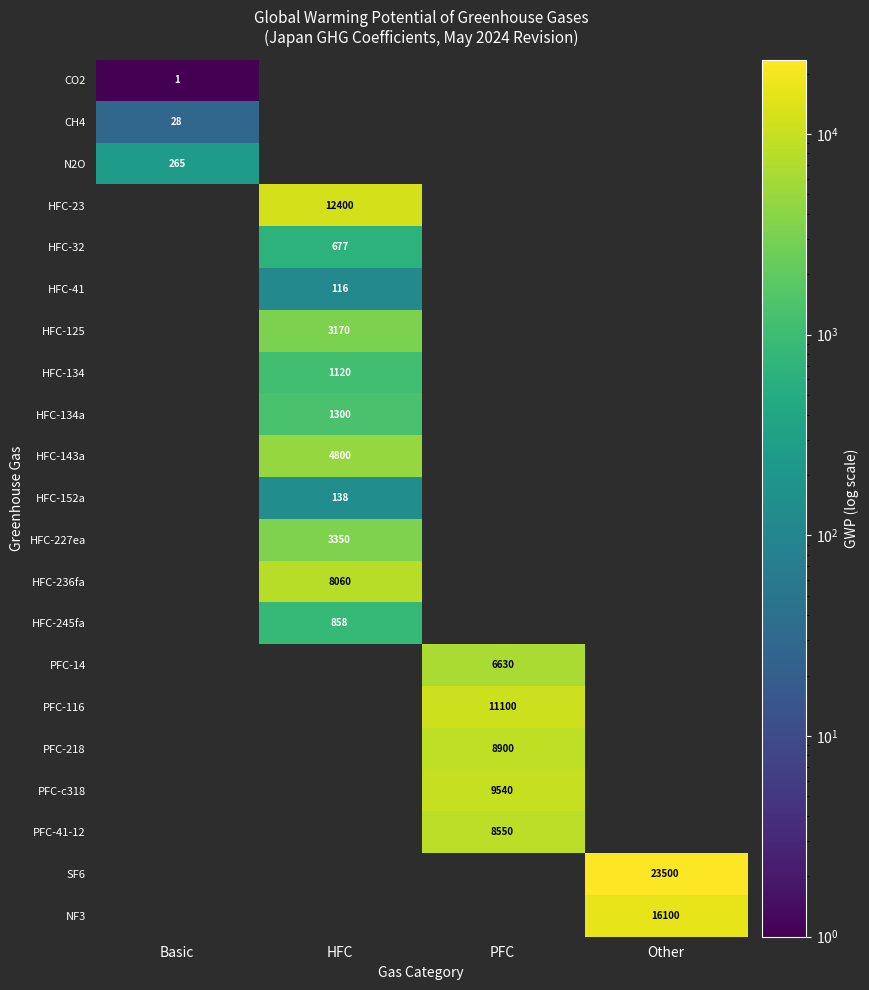

Which has a higher value, PFC or HFC?

HFC